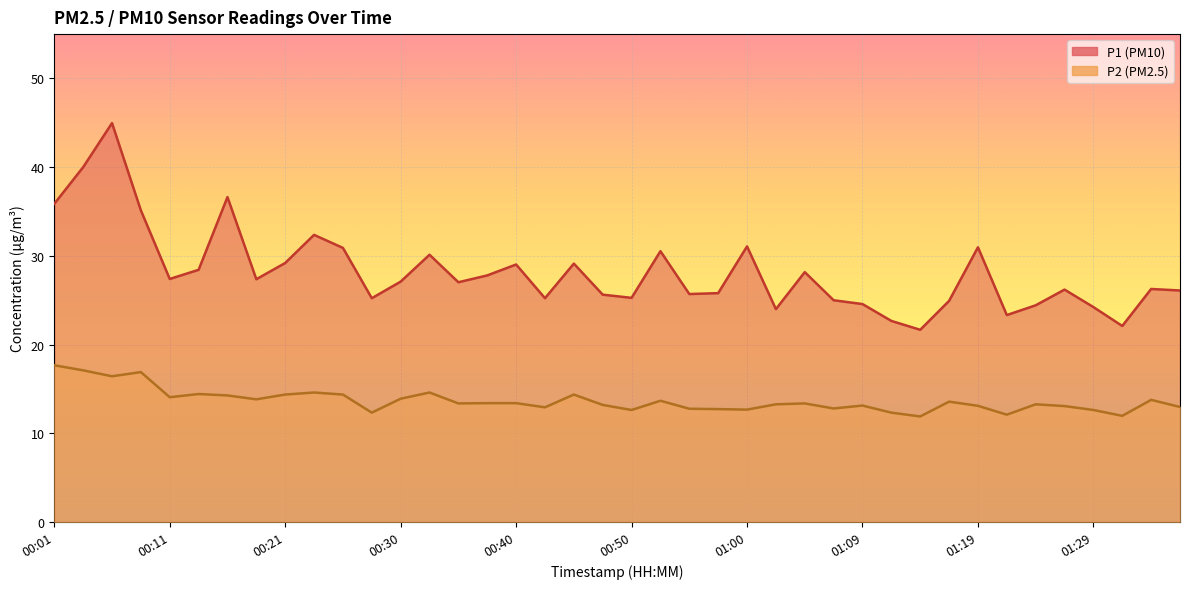

What are all the series names shown in the legend?

P1, P2